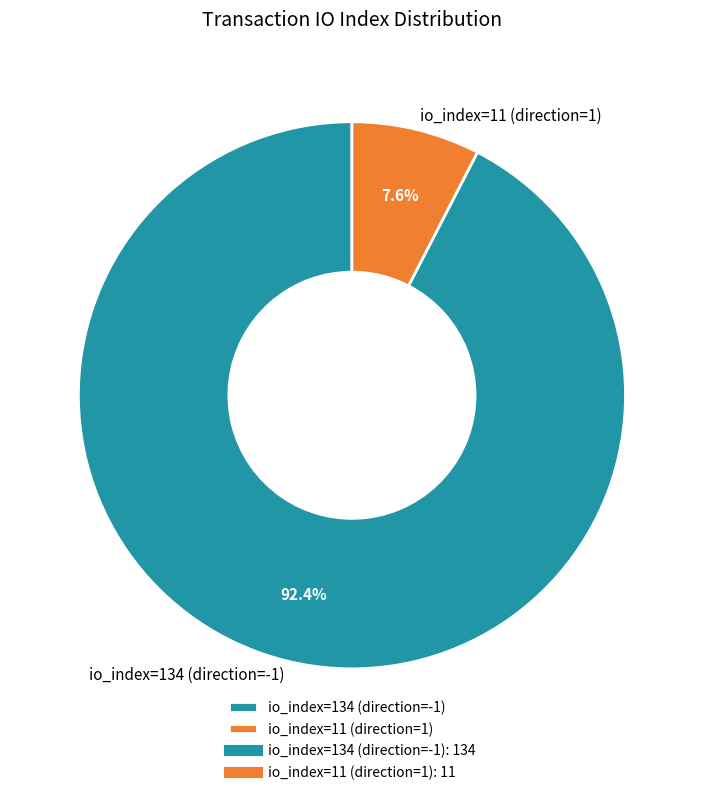

Which slice is the largest?

io_index=134 (direction=-1)